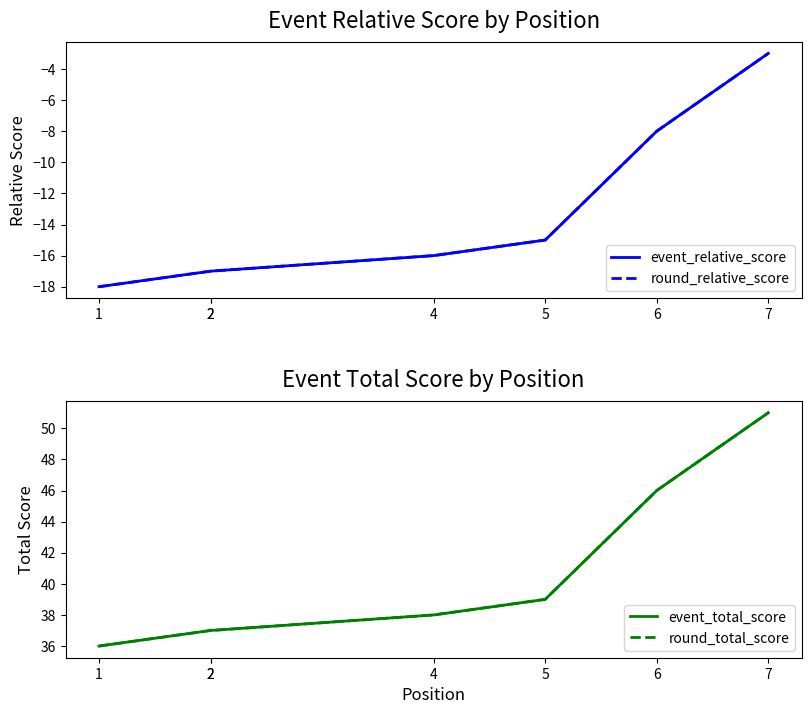

Rank the series at 6 from lowest to highest value.

event_relative_score, round_relative_score, event_total_score, round_total_score